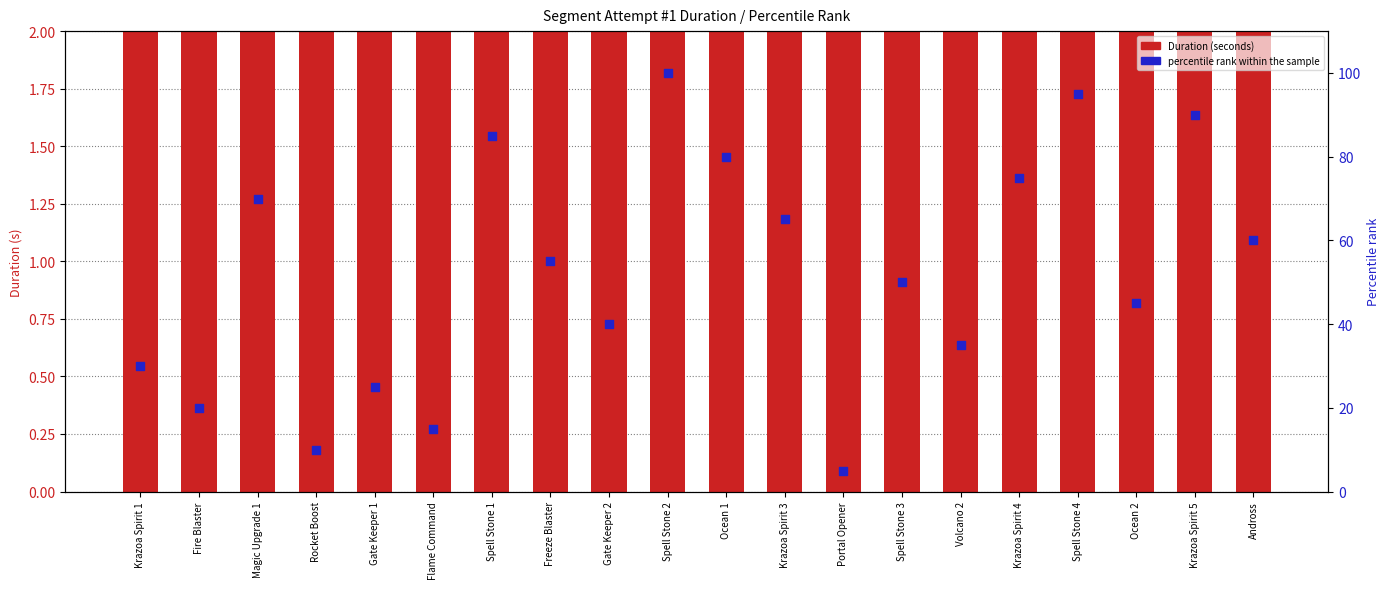

Which series has the widest spread of Y values?

Duration (seconds)